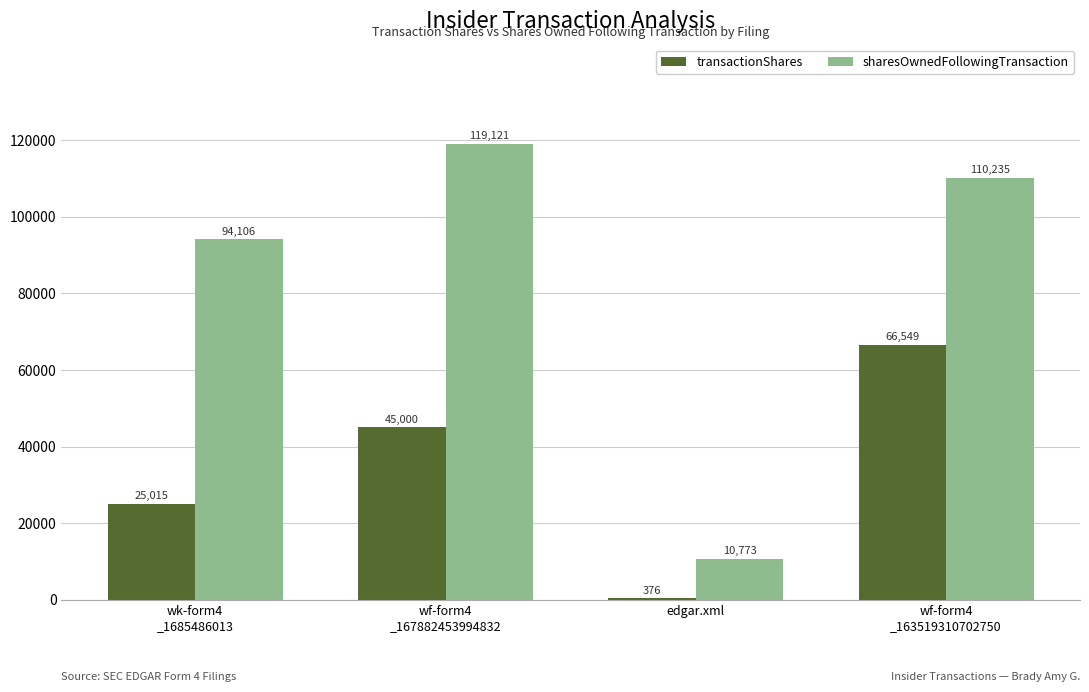

What is the maximum value shown in the chart?

119121